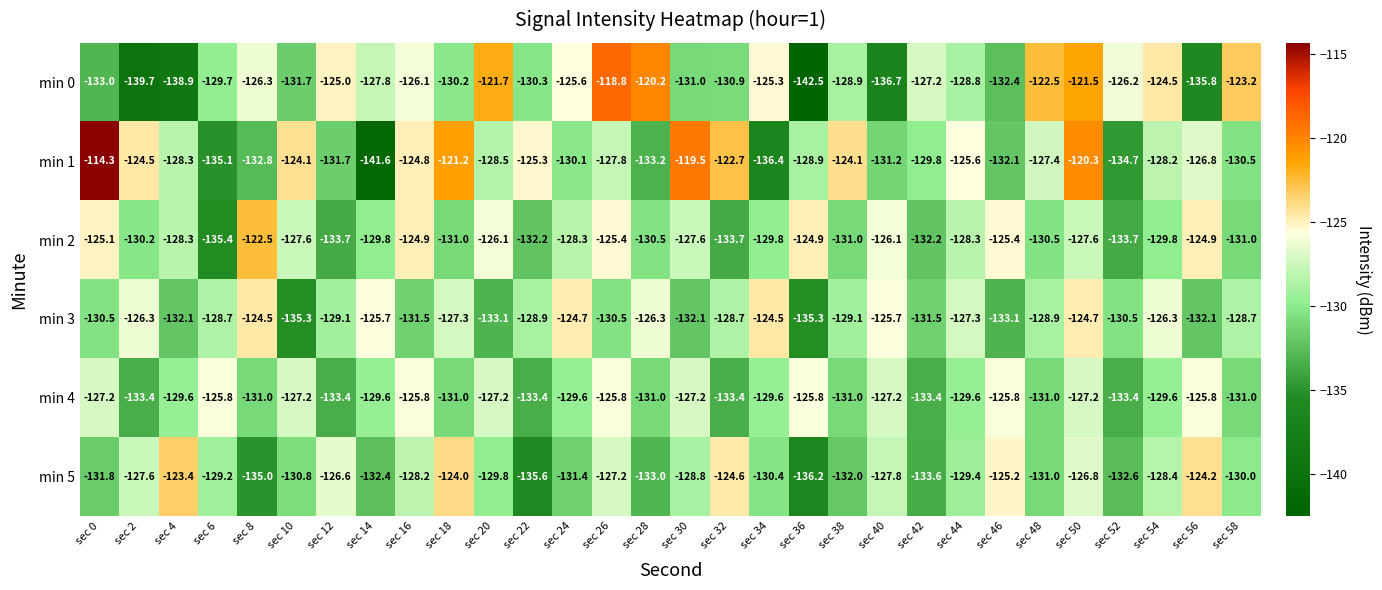

True or false: min 0 has a value of -81.9 at sec 20.

False